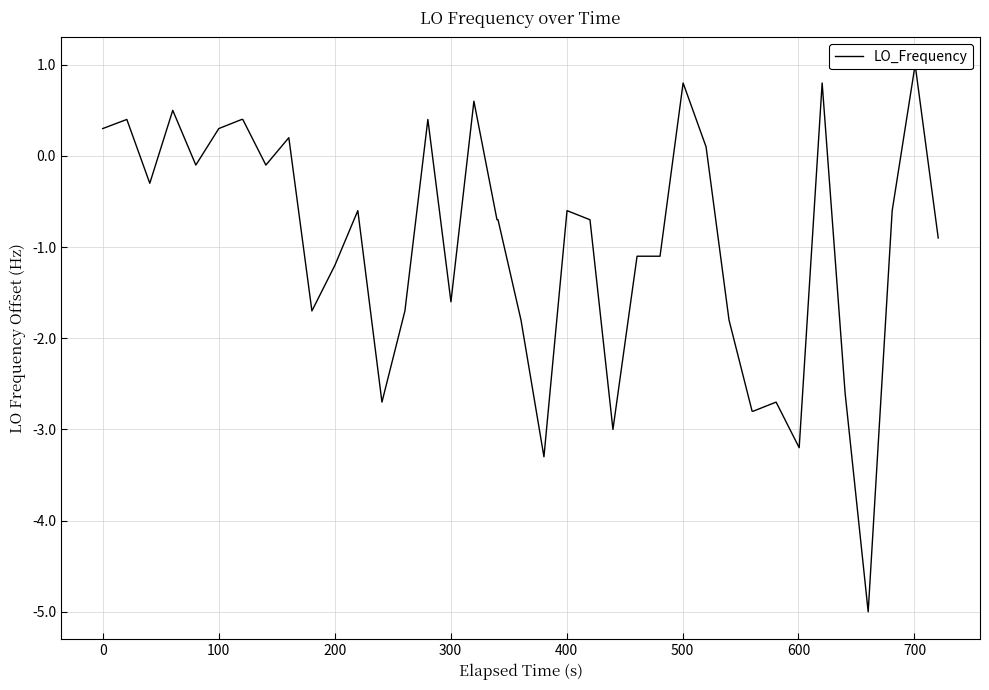

True or false: the data has more than 1 interior local peaks.

True